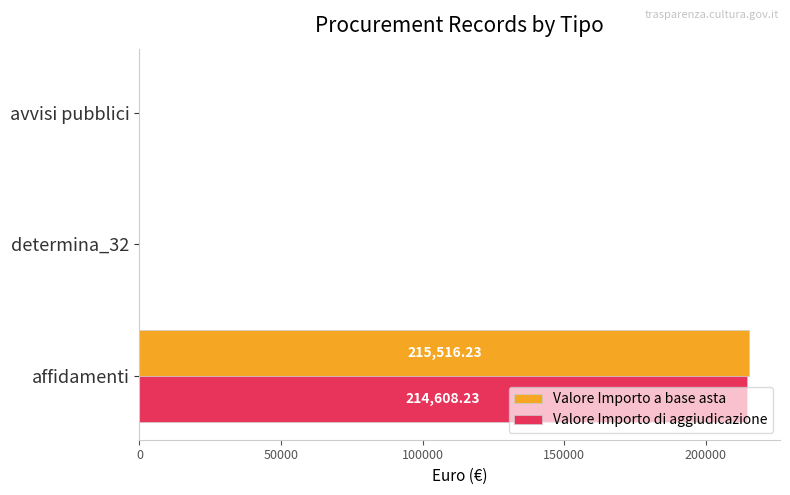

What is the sum of all Valore Importo a base asta values?

215516.2